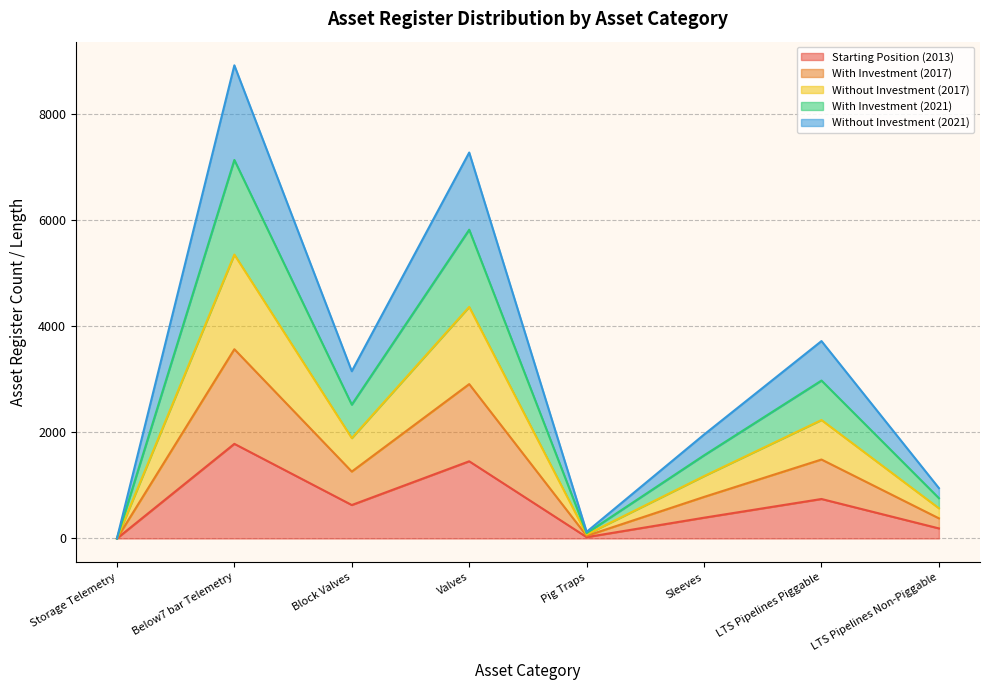

Which series has the largest range (max minus min)?

With Investment (2017)